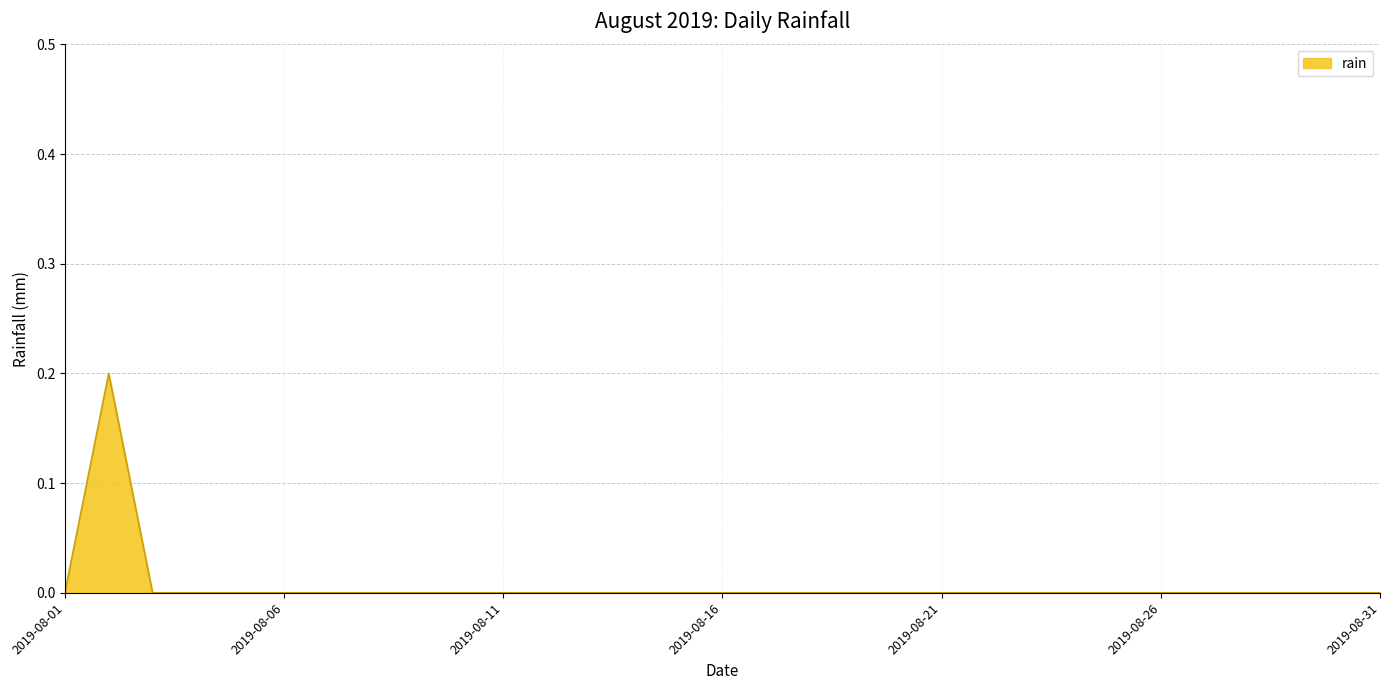

What is the sum of all values?

0.2